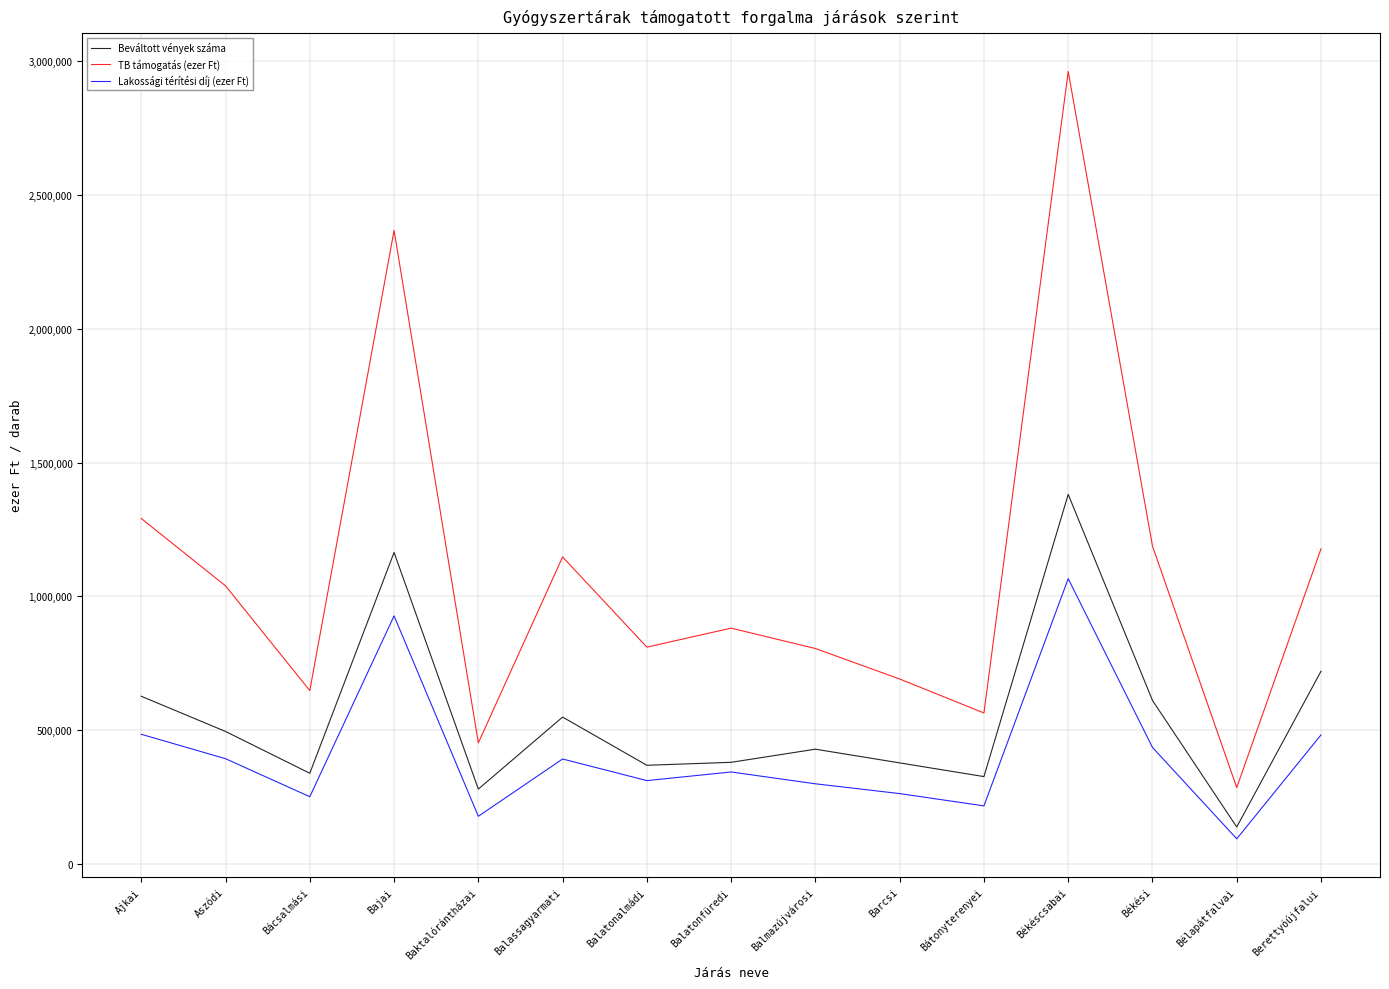

The Lakossági térítési díj (ezer Ft) series shows 1901985 at Békéscsabai. True or false?

False